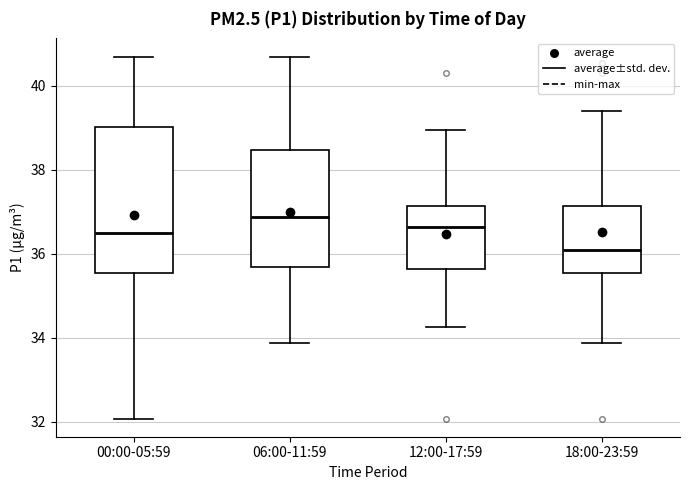

Which box is the tallest, from its lower edge to its upper edge?

00:00-05:59